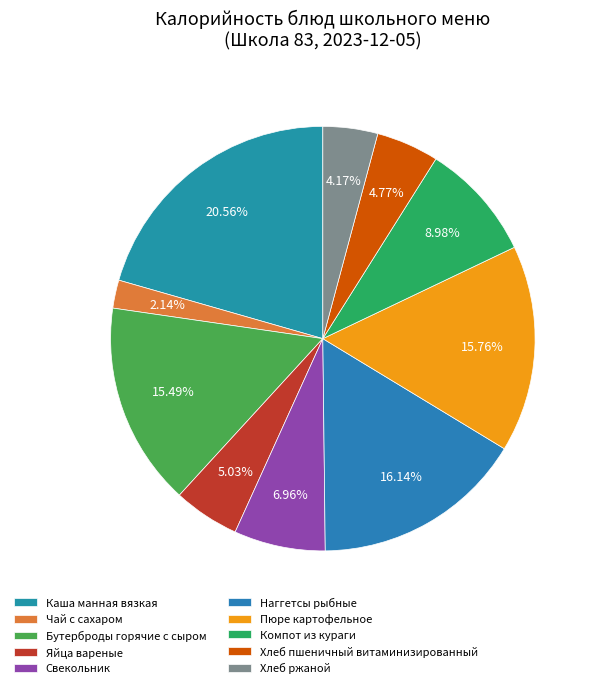

How many slices are in this pie chart?

10